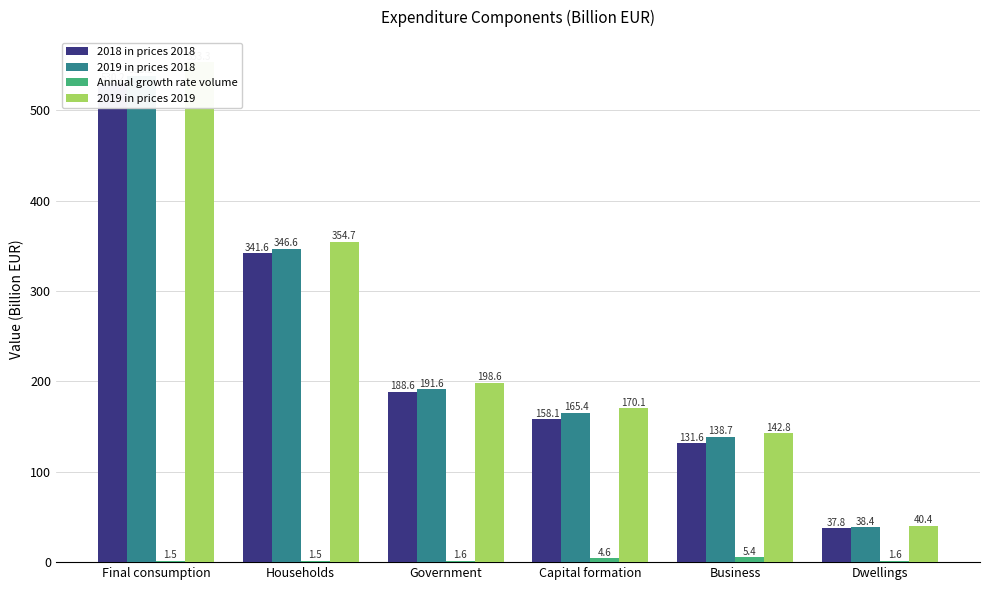

How many series are shown in this chart?

4